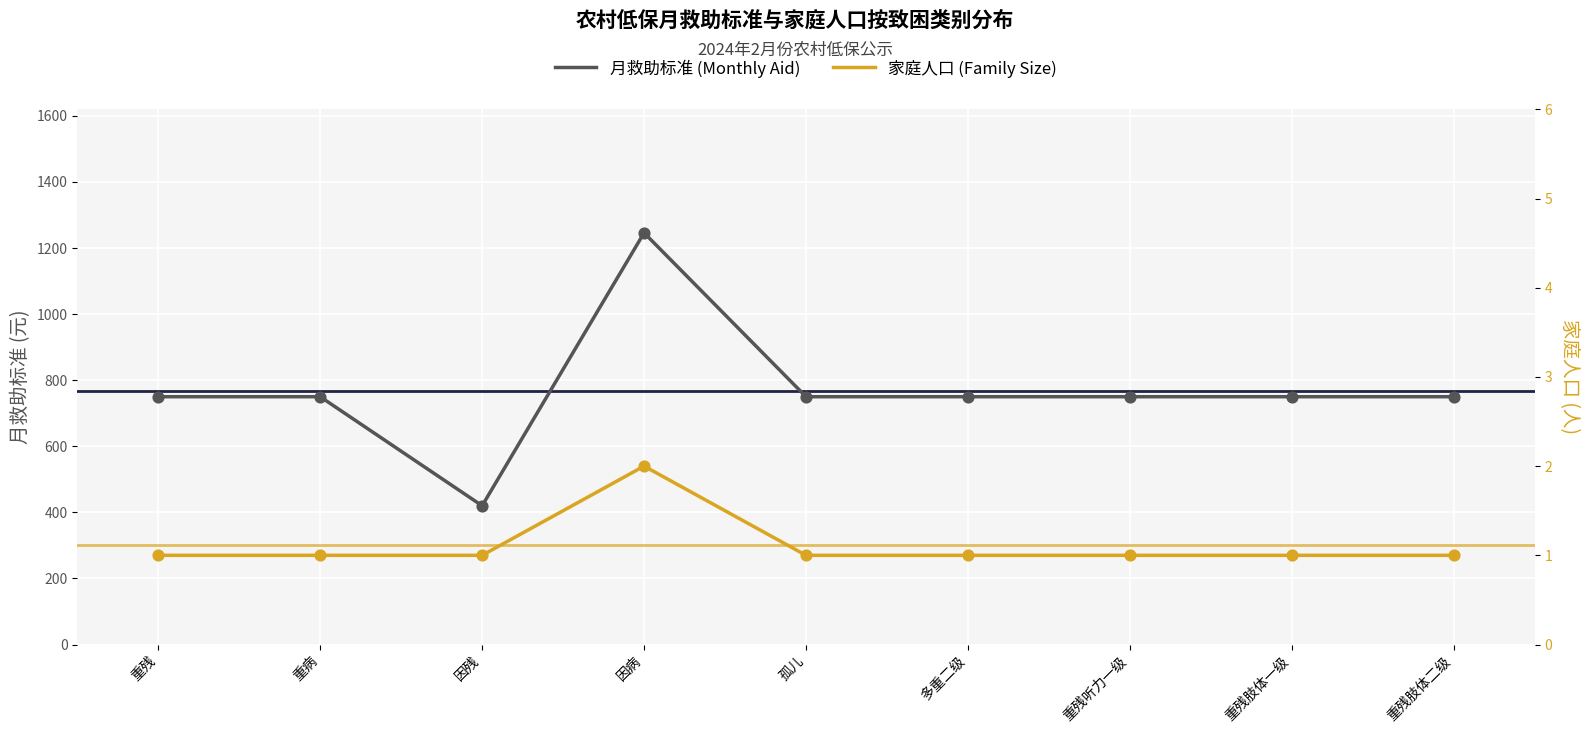

Is the value of 家庭人口 (Family Size) at 多重二级 greater than the value of 月救助标准 (Monthly Aid) at 重残肢体一级?

No